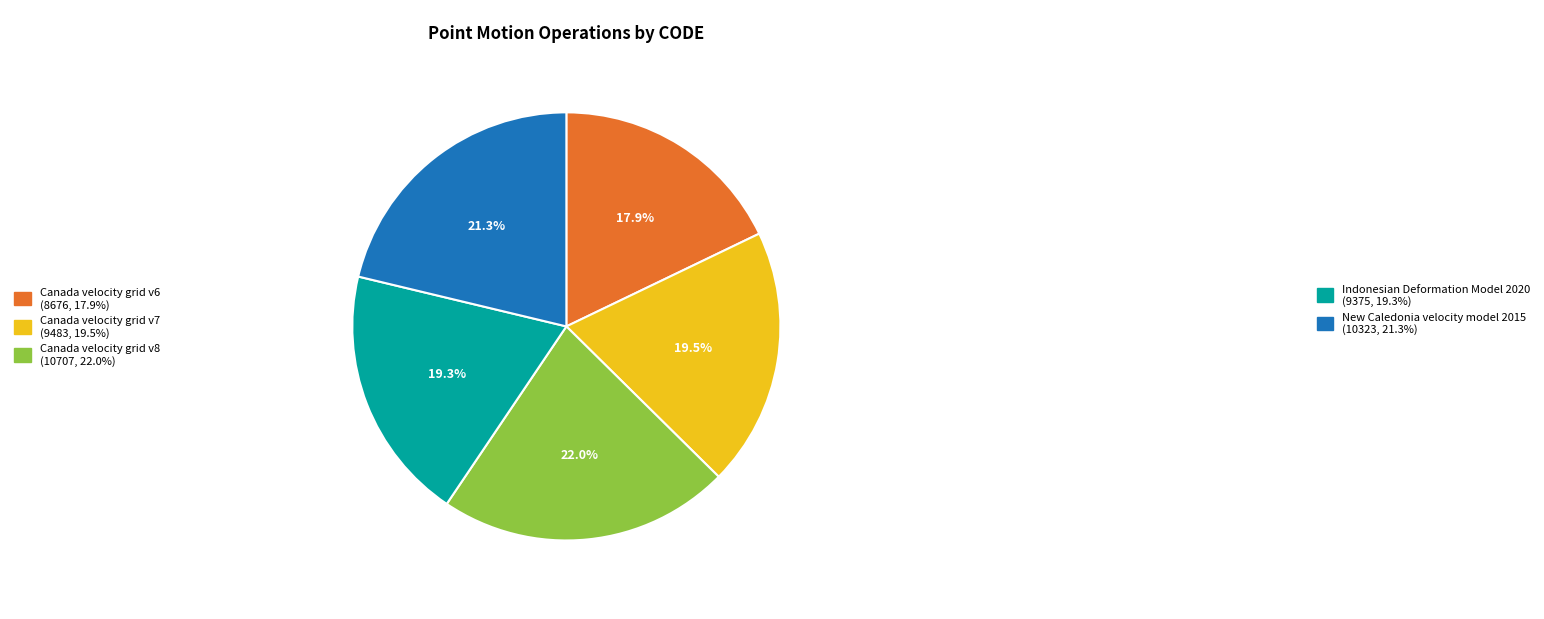

Is there any slice that represents more than half of the pie?

No